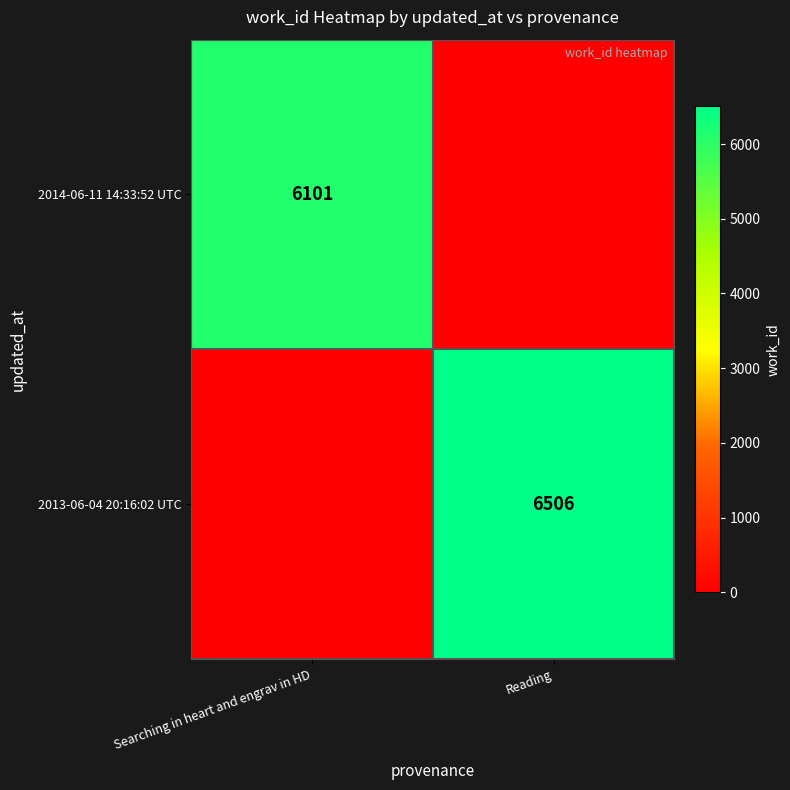

Is it true that 2013-06-04 20:16:02 UTC equals 6506 at Reading?

True